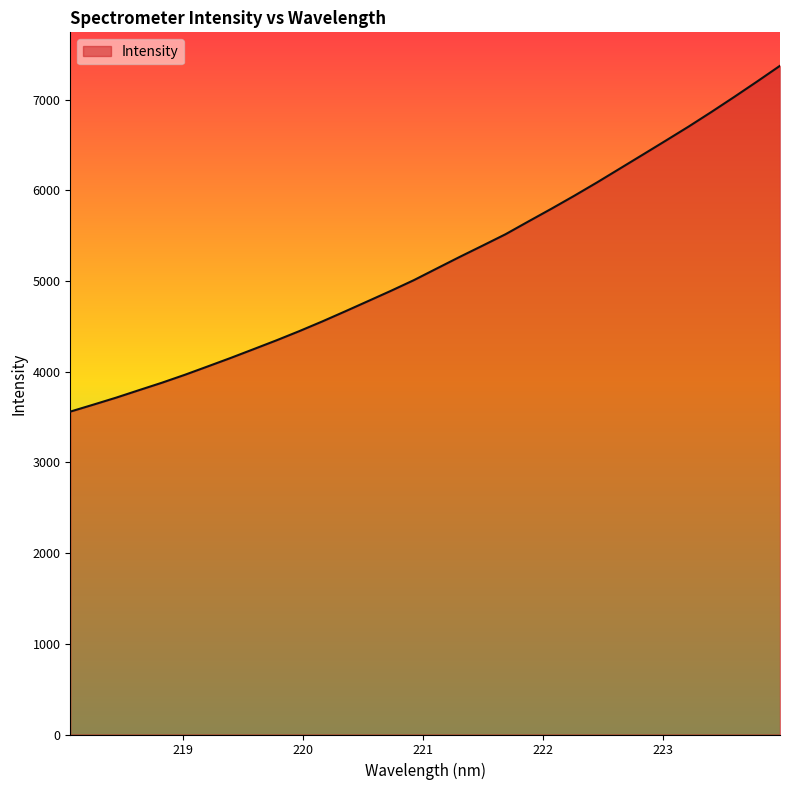

What is the sum of all values?

166892.8